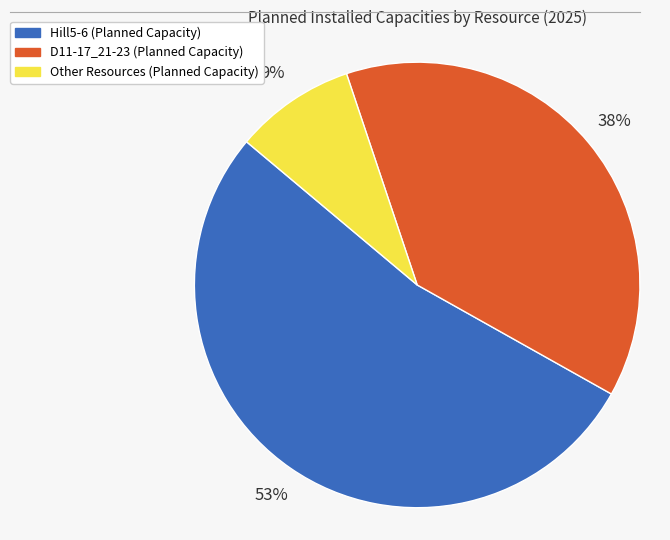

True or false: Hill5-6 accounts for 70% of the total.

False